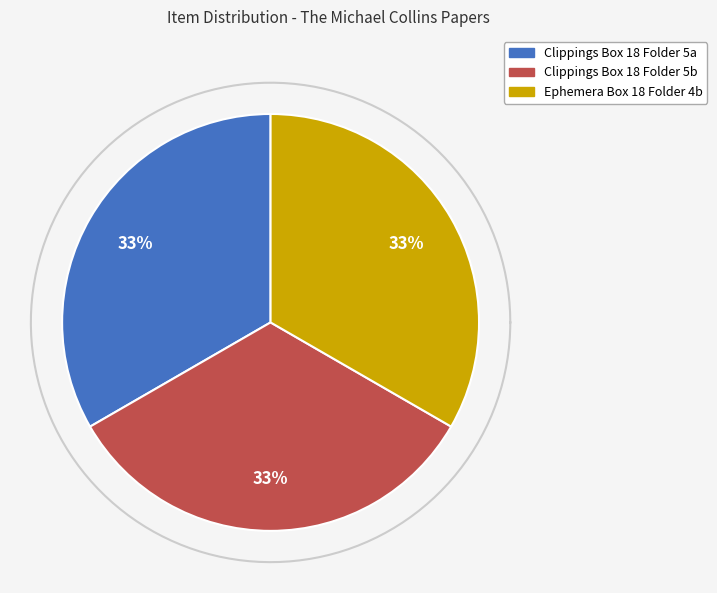

To the nearest percent, what is the combined percentage of Clippings Box 18 Folder 5a and Ephemera Box 18 Folder 4b?

67%